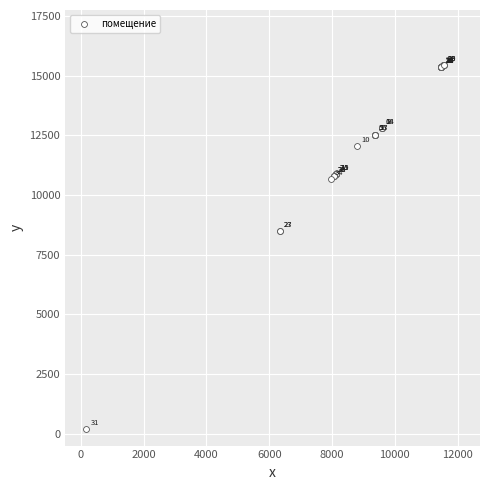

What Y value in the scatter plot is closest to 7806?

8474.4